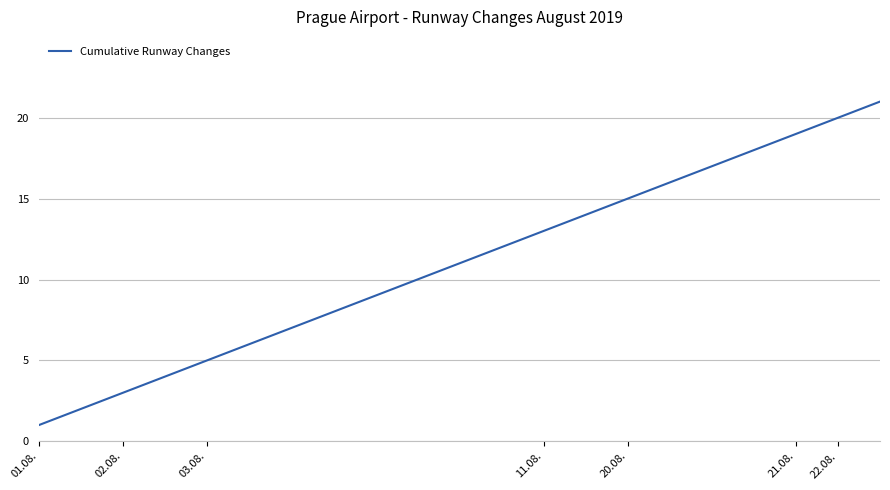

What is the difference between the maximum and minimum values?

20